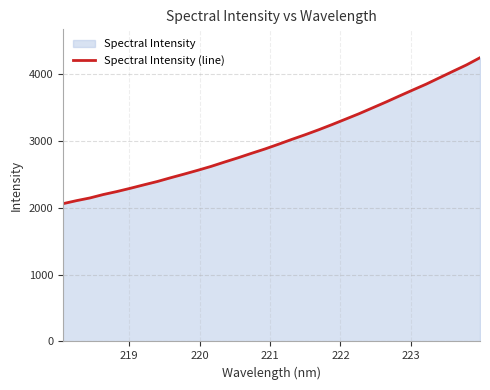

What is the greatest value displayed?

4243.2